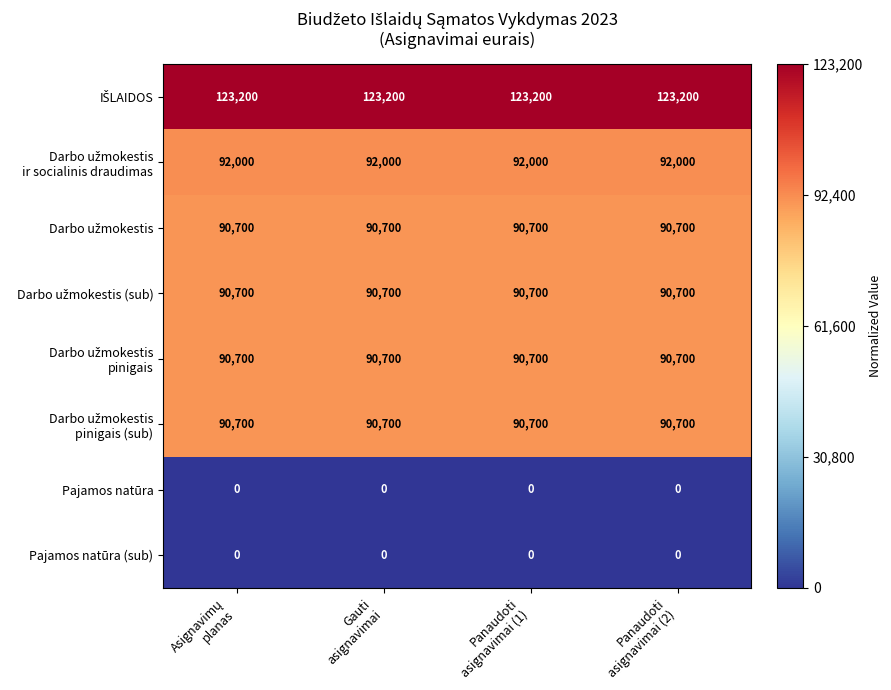

At how many categories does at least one series exceed 0?

4